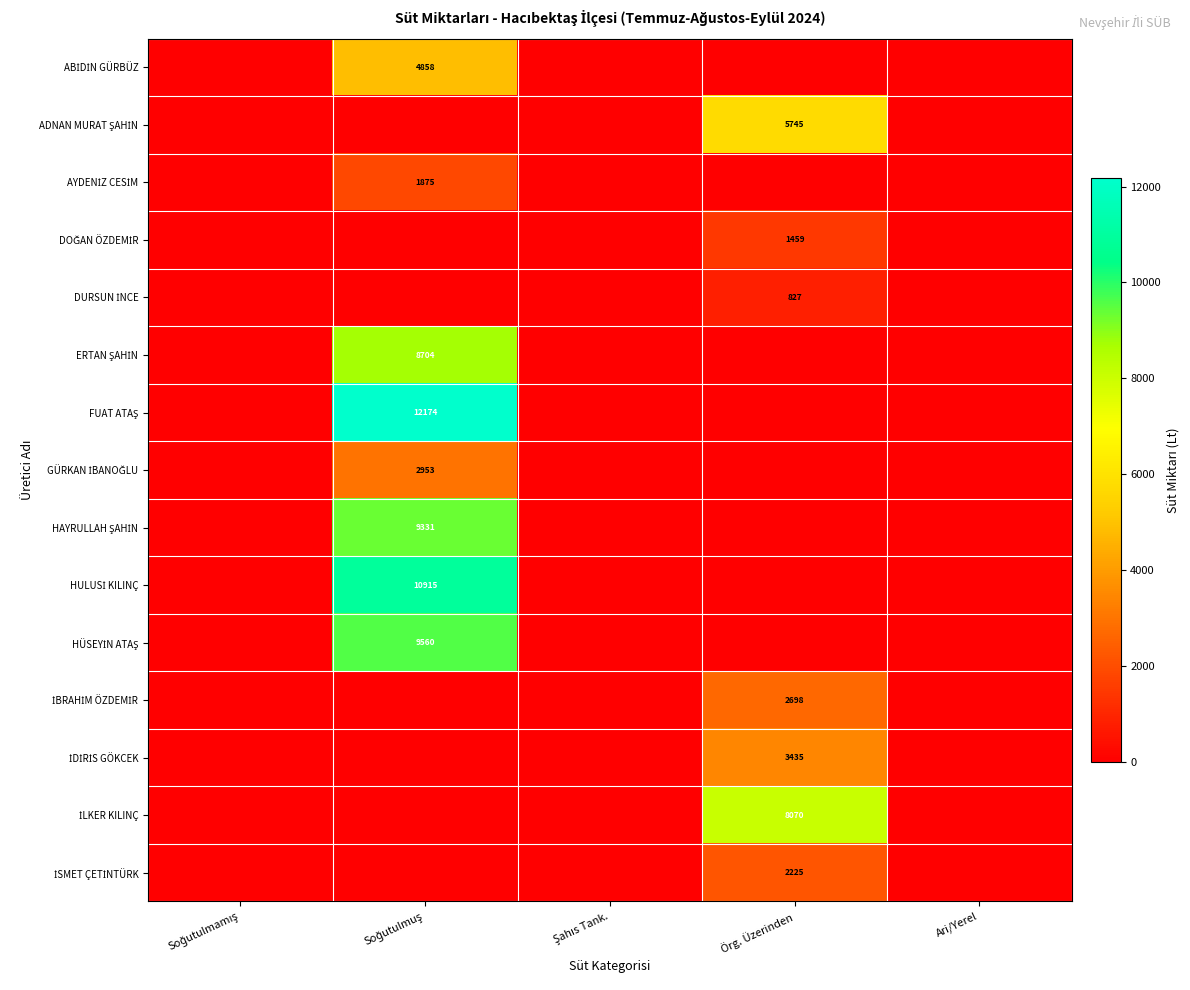

How many values in the HAYRULLAH ŞAHİN series exceed 0?

1